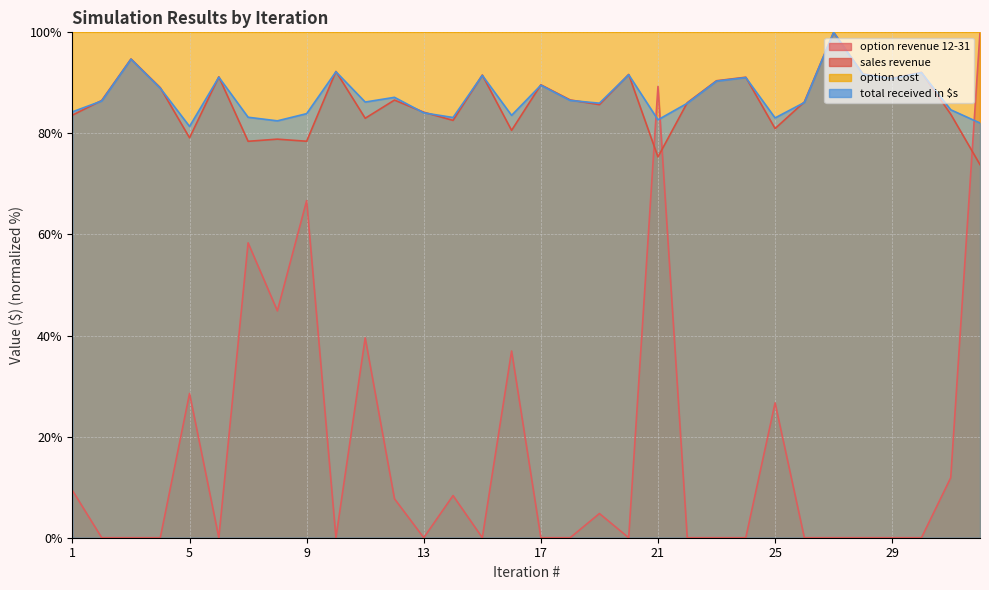

True or false: option revenue 12-31 has a value of 0.0 at 26.

True